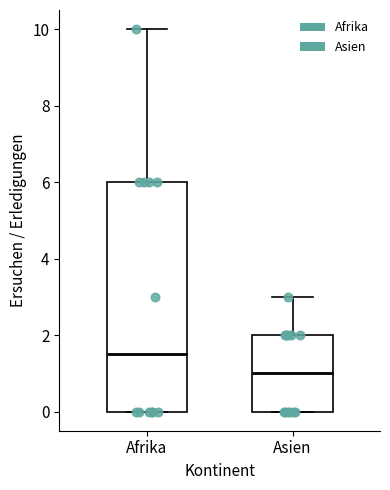

Reading left to right, transcribe this box plot: for each box, give where its median line is, the range the box spans, and where its two whiskers end, as read against the y-axis. The values are not printed on the chart, so give them approximately, as read against the axis.

Afrika: median 1.6, box 0.0 to 6.0, whiskers 0.0 to 10.0
Asien: median 1.0, box 0.0 to 2.0, whiskers 0.0 to 3.0